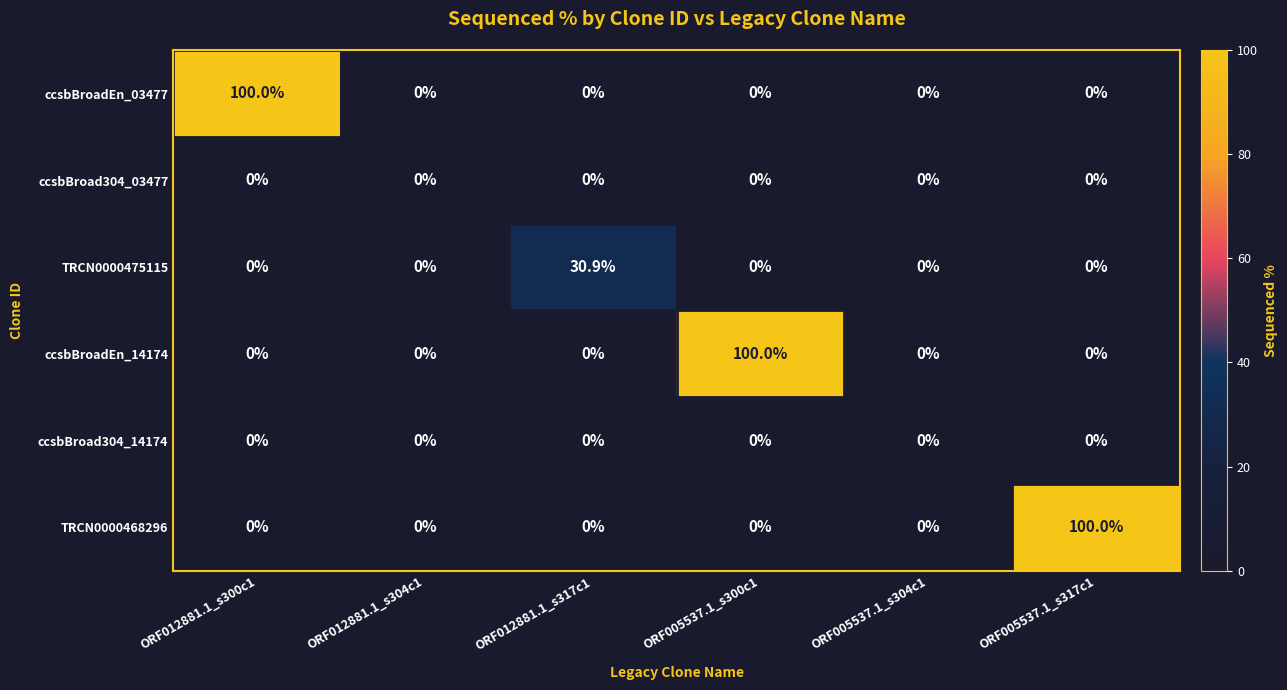

What is the sum of all ccsbBroadEn_03477 values?

100.0